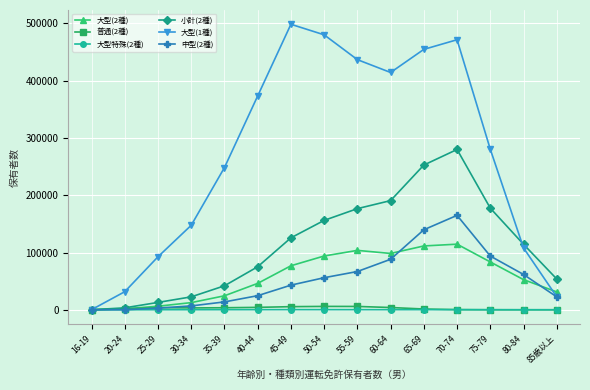

At which category is the sum across all series the highest?

70-74